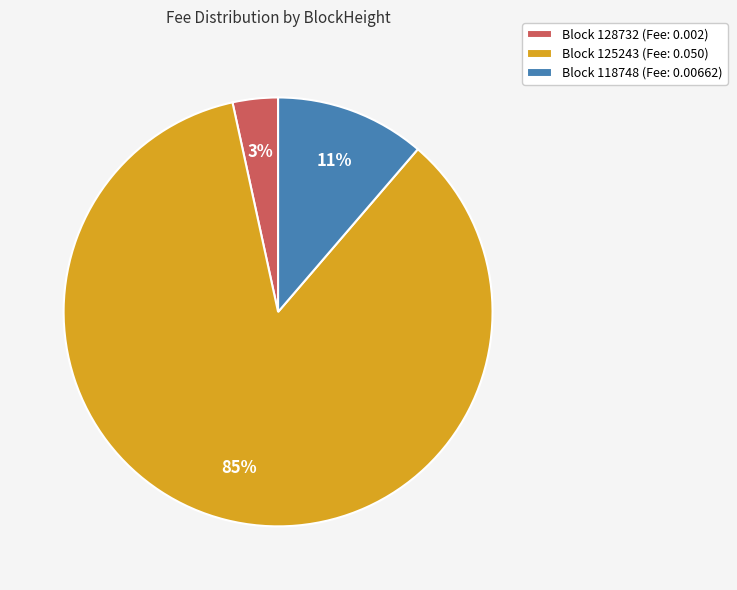

To the nearest percent, what portion does Block 118748 (Fee: 0.00662) represent?

11%